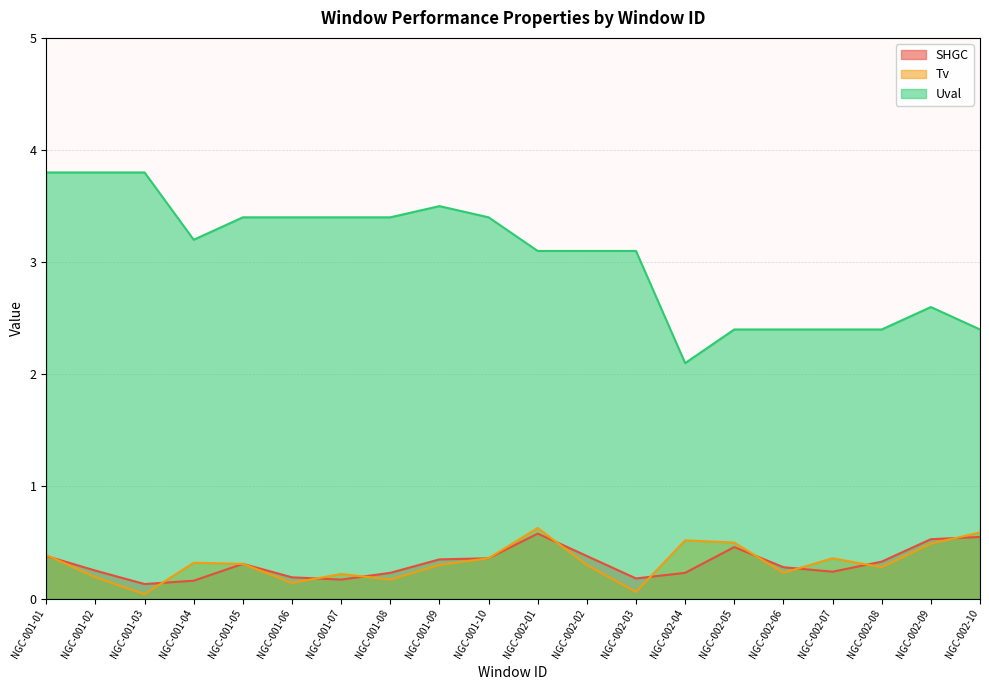

At which category does Tv reach its first local peak?

NGC-001-04